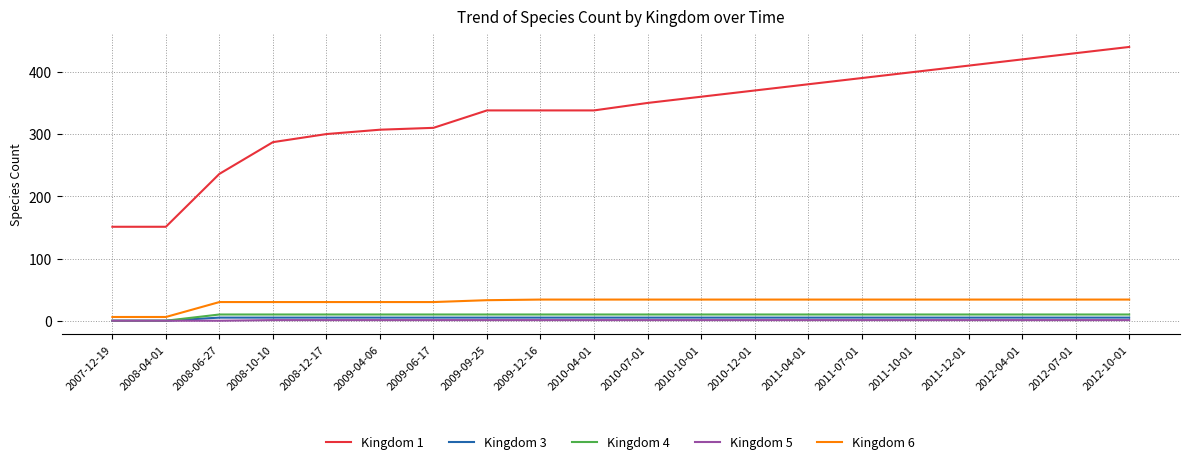

What is the total value across all series at 2009-04-06?

353